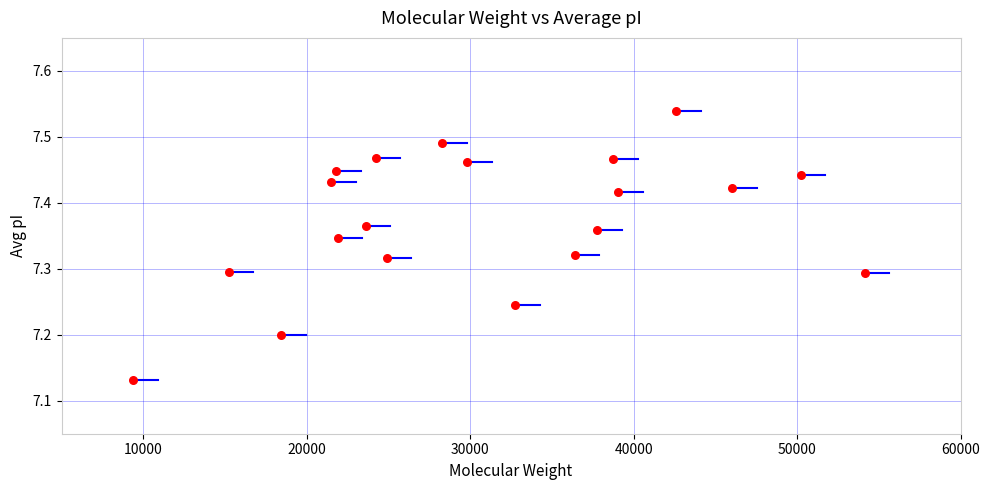

What is the range of X values (max minus min)?

44745.9